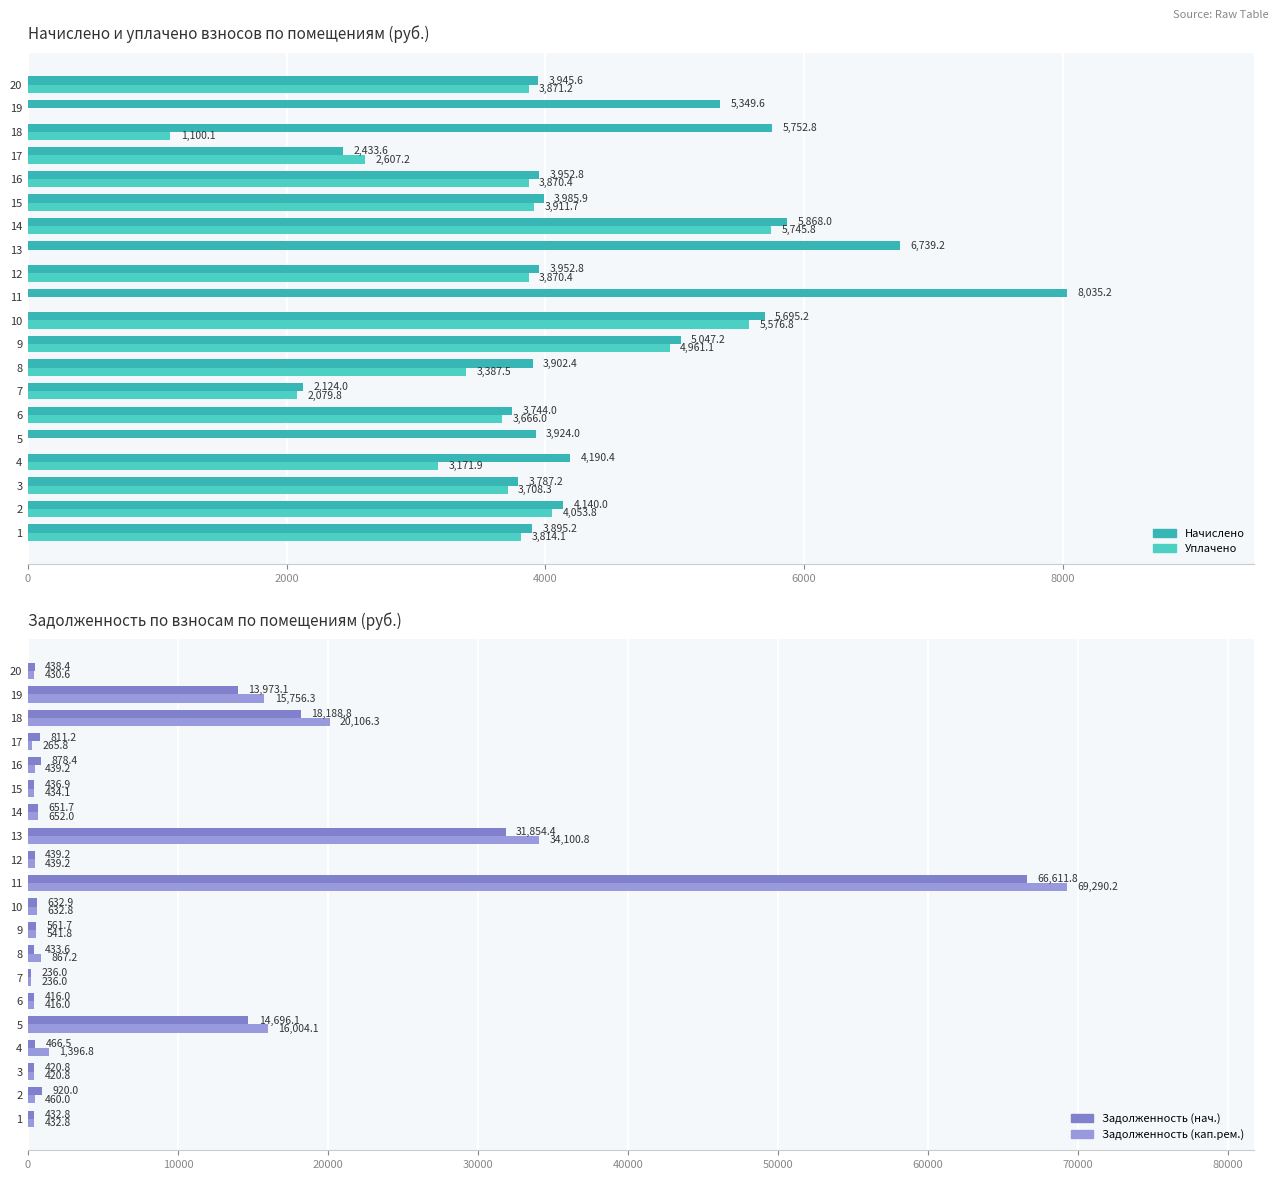

How many groups of bars are there?

20